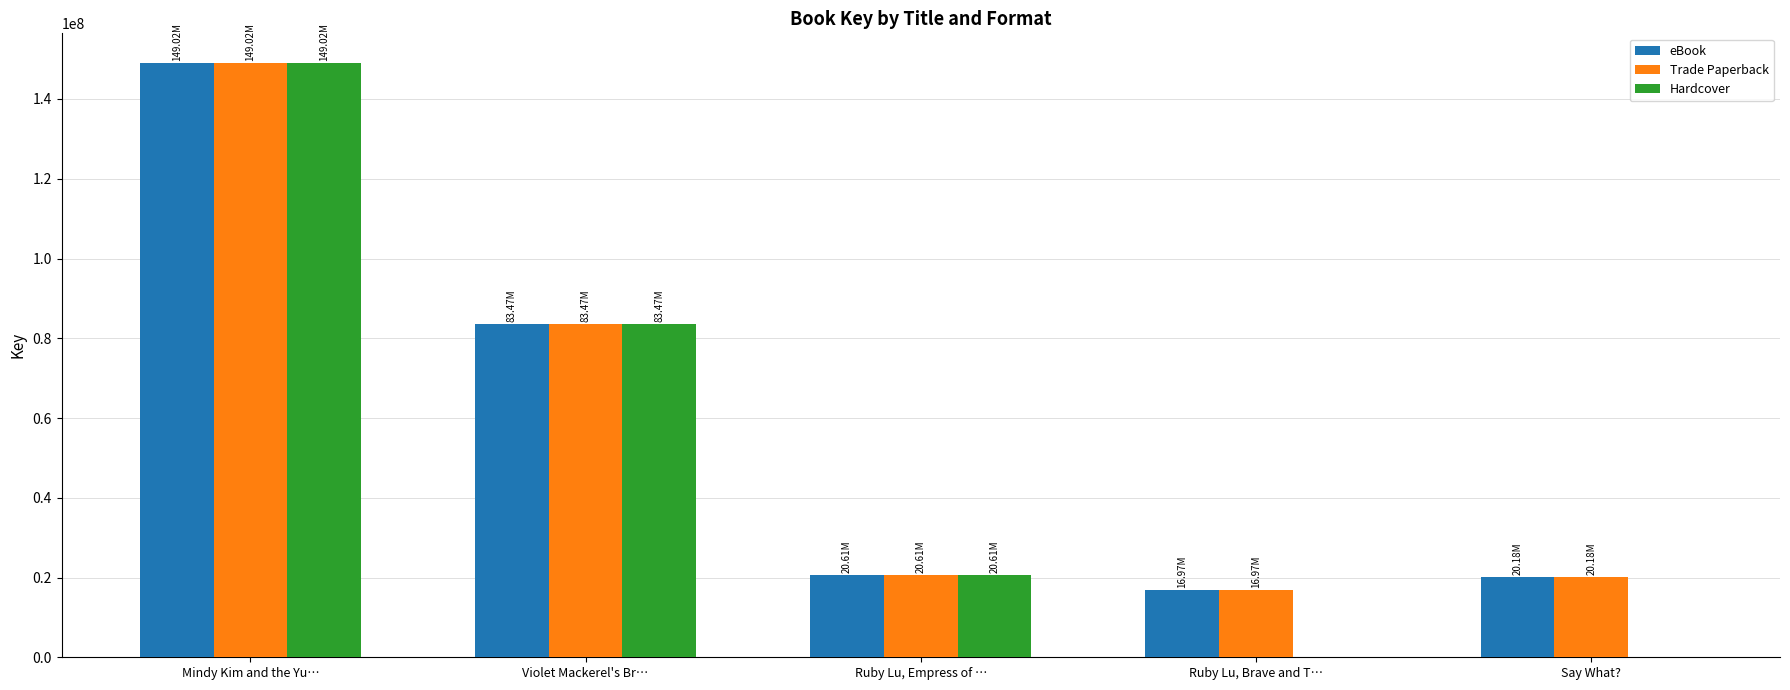

Between Ruby Lu, Empress of … and Say What?, which series saw the biggest shift?

Hardcover